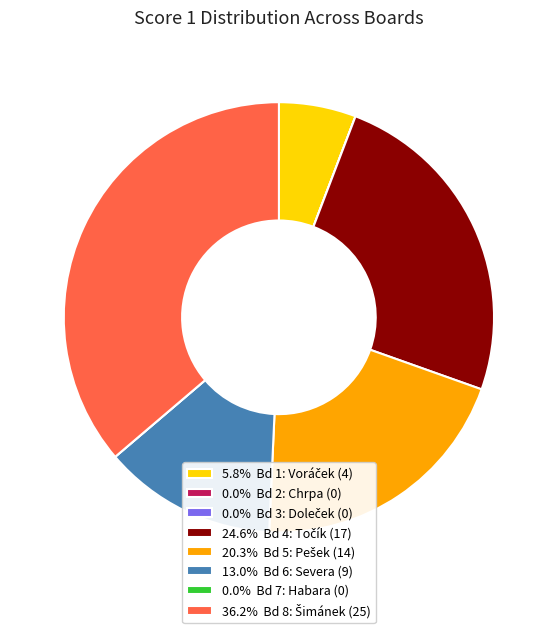

Is there a majority slice in this chart?

No